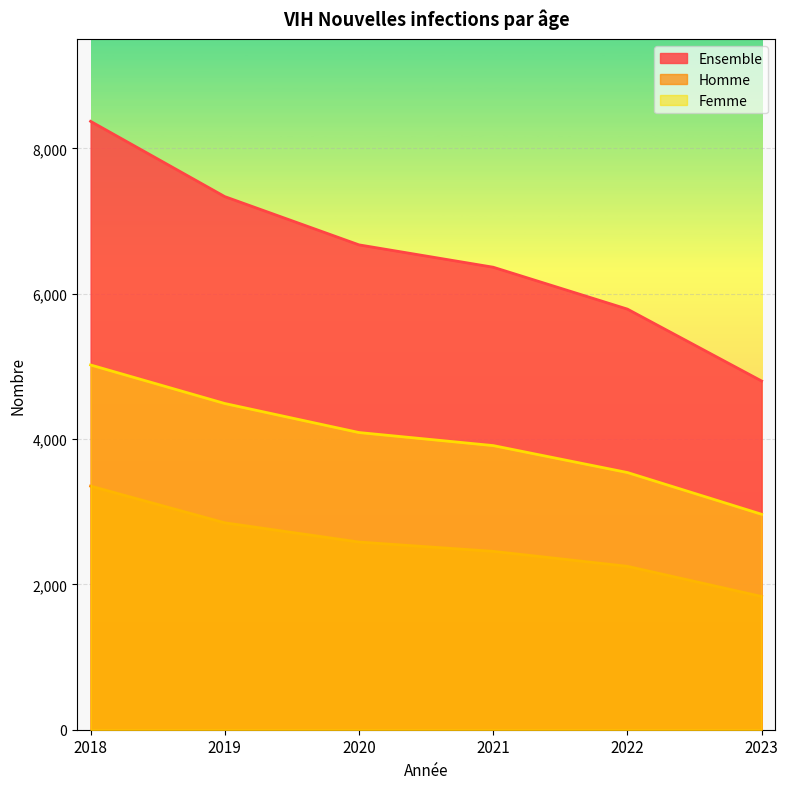

Reading left to right, transcribe all the data shown in this chart.

Ensemble: 2018=8372.5	2019=7336.4	2020=6672.3	2021=6364.7	2022=5788.1	2023=4798.6
Homme: 2018=3352.8	2019=2847.3	2020=2582.6	2021=2454.6	2022=2248.7	2023=1833.7
Femme: 2018=5019.7	2019=4489.1	2020=4089.8	2021=3910.1	2022=3539.4	2023=2964.9